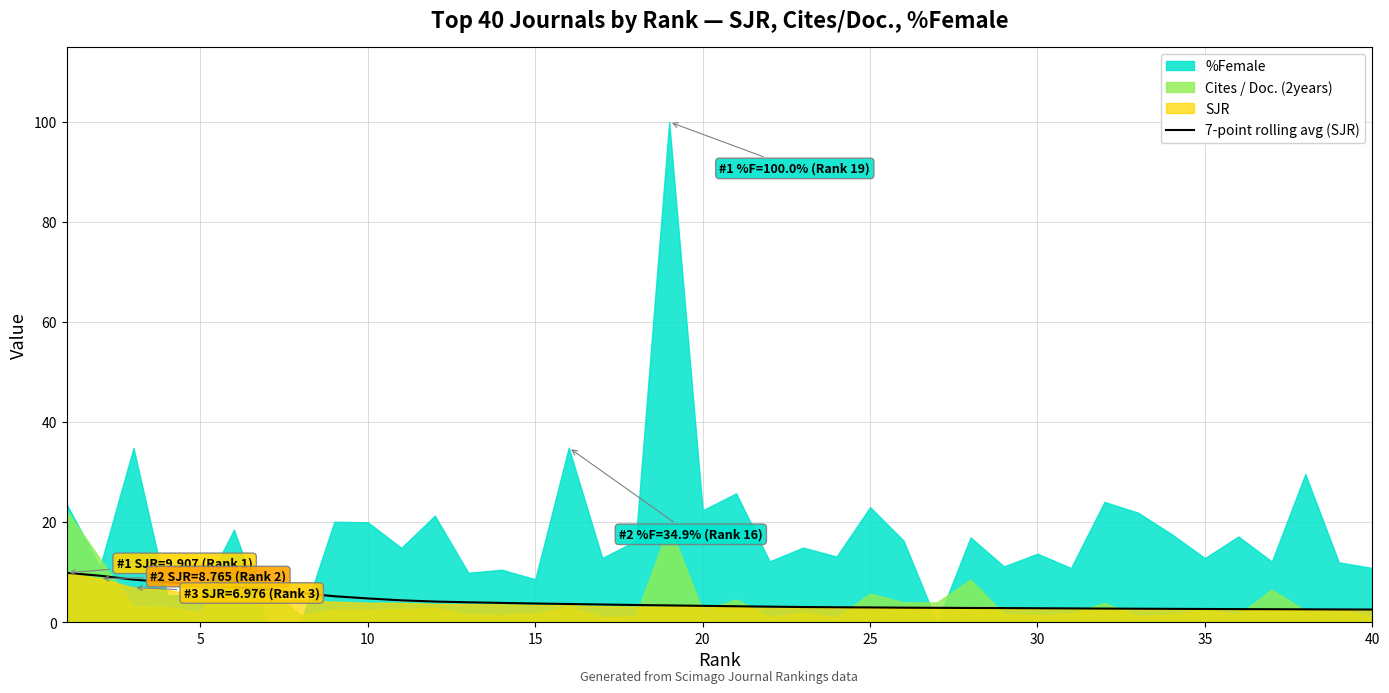

What is the highest value of the 7-point rolling avg (SJR) series?

9.9